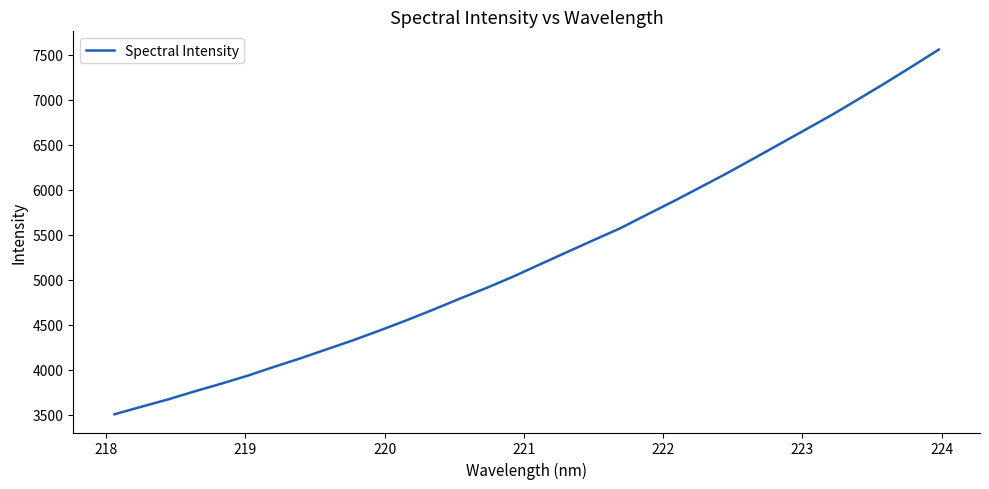

What is the difference between the maximum and minimum values?

4051.8